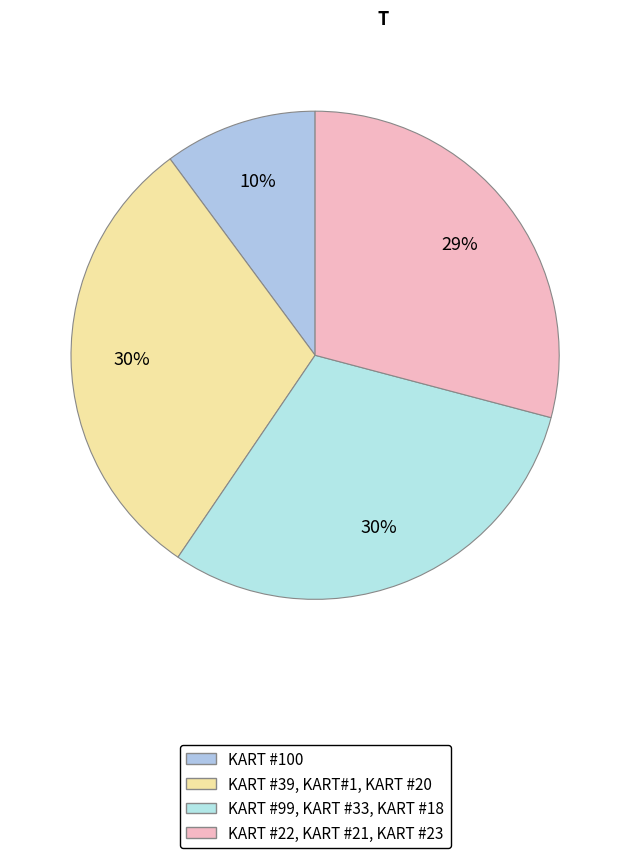

How many segments does this pie chart have?

4